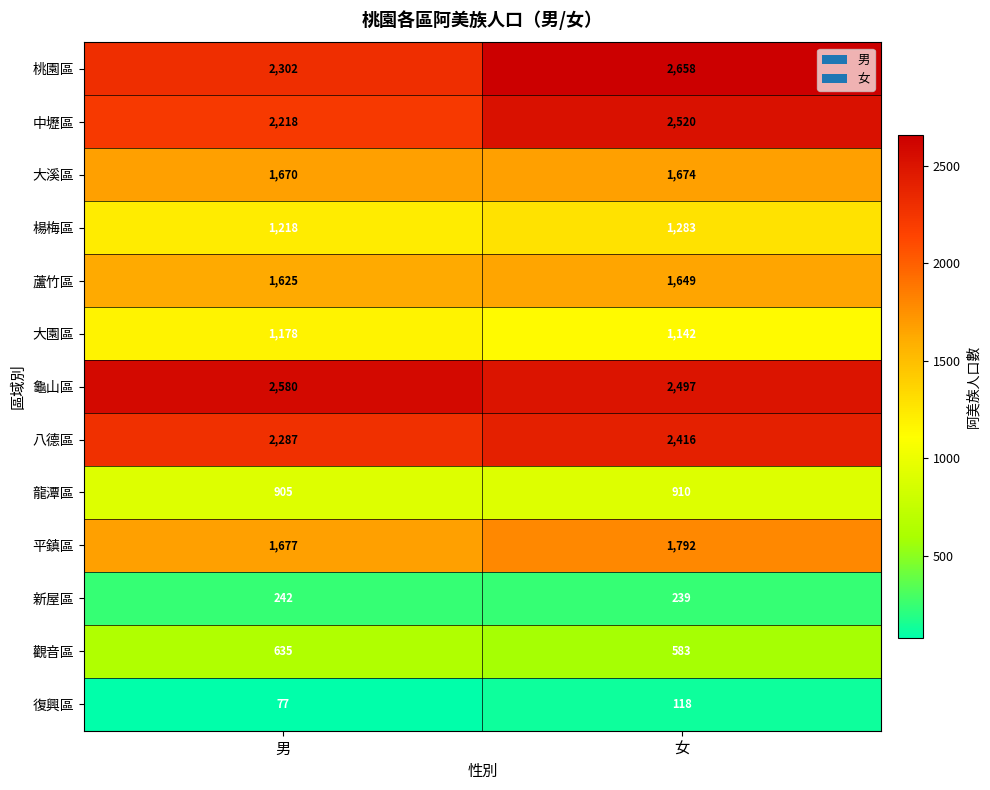

Rank the series by their maximum value, from highest to lowest.

桃園區, 龜山區, 中壢區, 八德區, 平鎮區, 大溪區, 蘆竹區, 楊梅區, 大園區, 龍潭區, 觀音區, 新屋區, 復興區